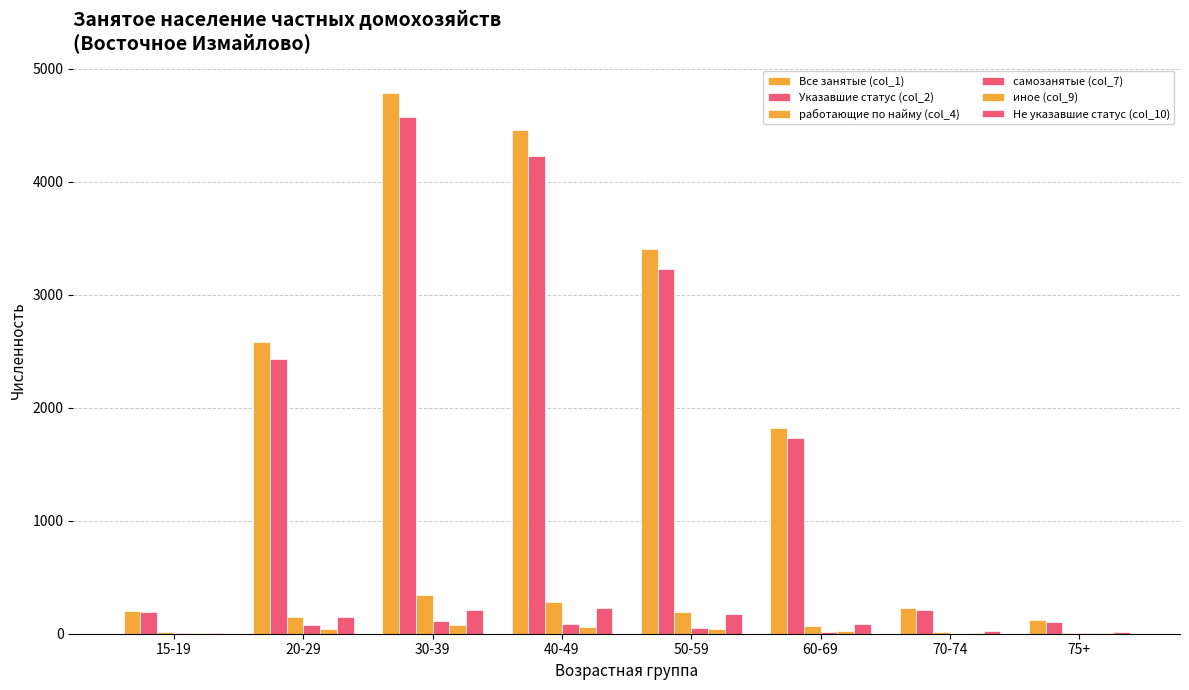

The value of Все занятые (col_1) at 70-74 is 232. True or false?

True